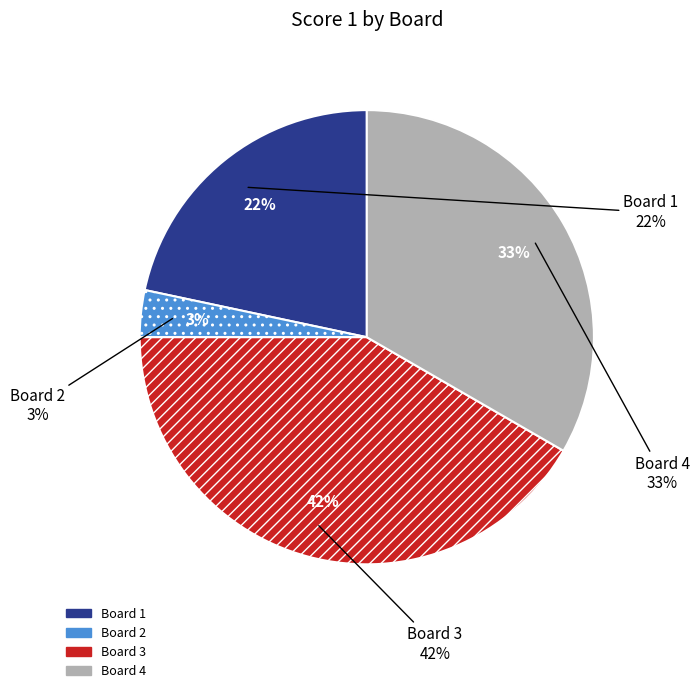

Is the sum of Board 3 and Board 2 greater than half?

No